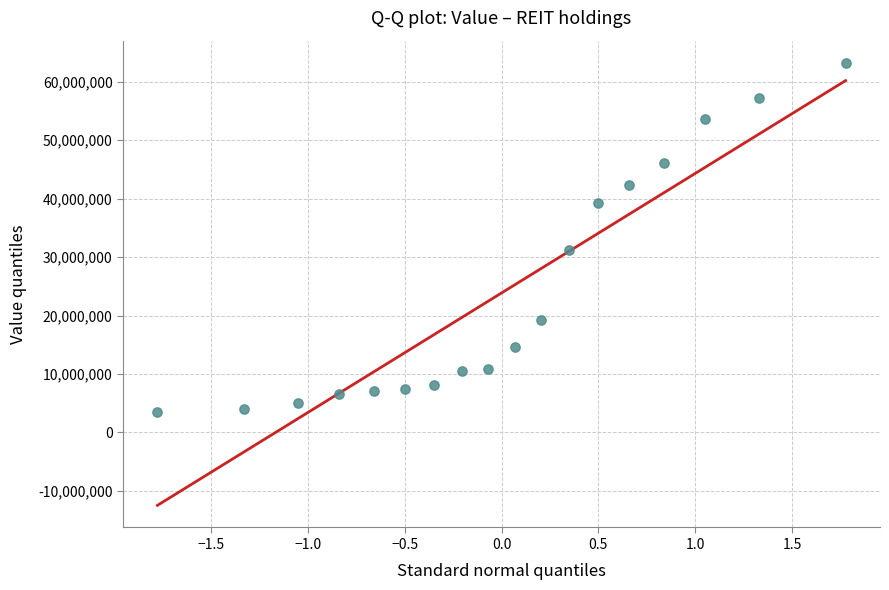

What Y value in the scatter plot is closest to 33395217?

31144800